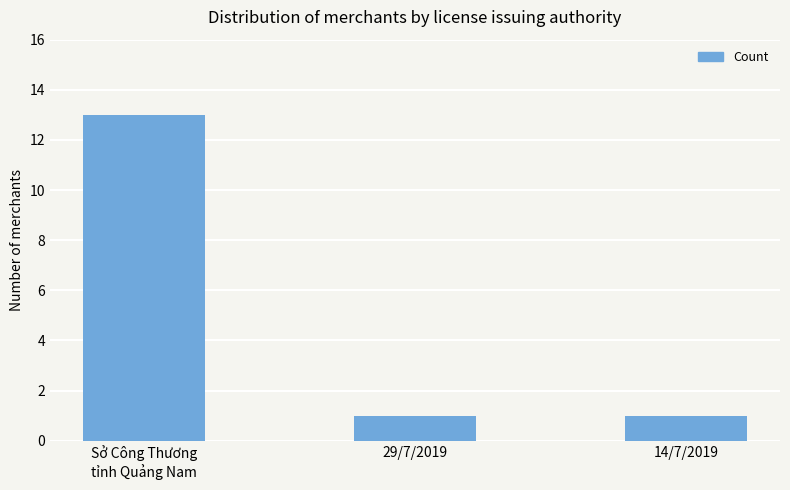

What is the difference between the maximum and minimum values?

12